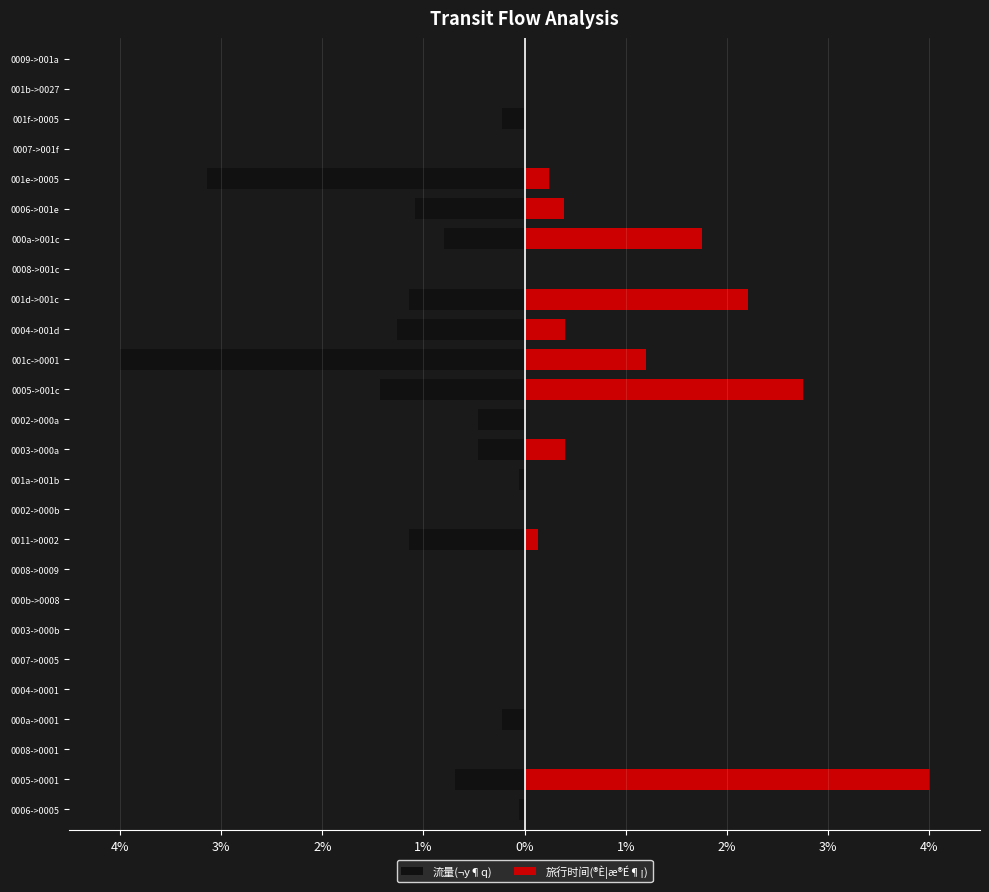

What is the difference between the maximum and second lowest values in the 旅行时间(®È¦æ®É¶¡) series?

4.0